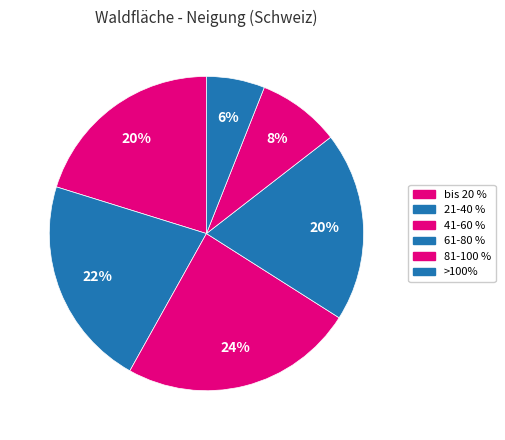

Is bis 20 % the majority of the pie?

No